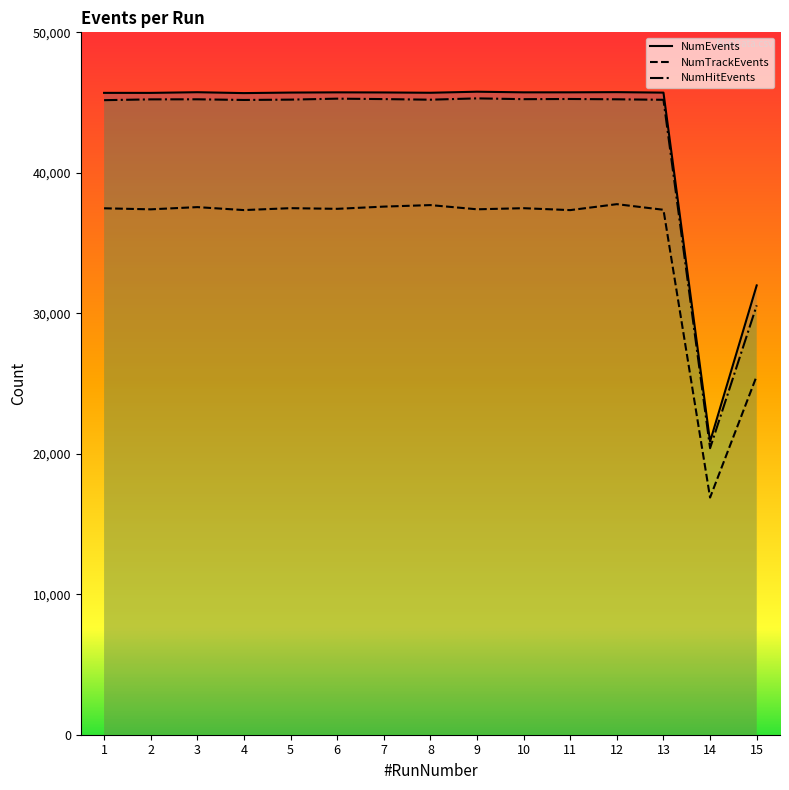

At which category does NumTrackEvents reach its first local peak?

3